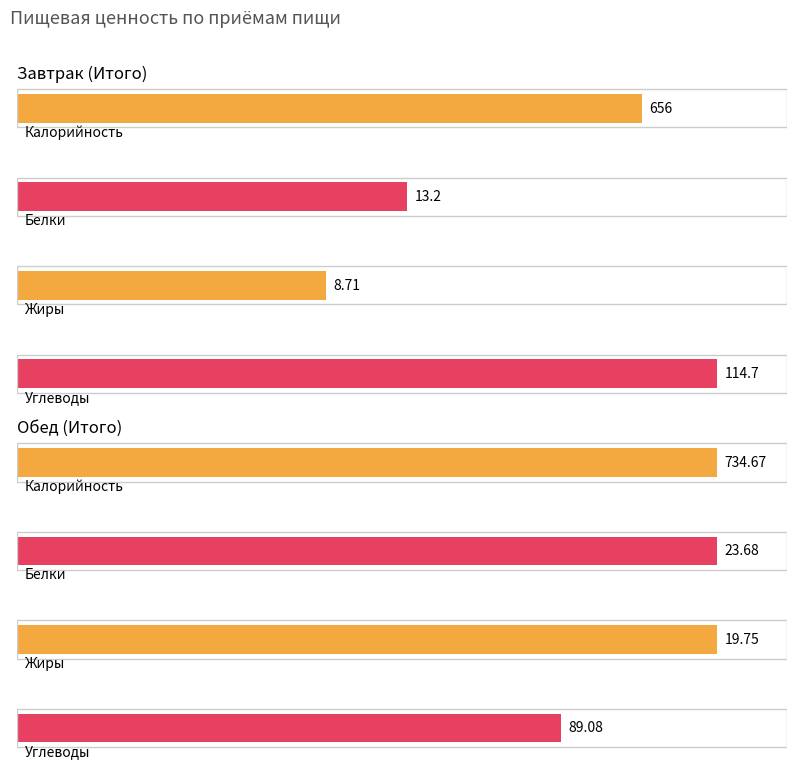

At which category is the sum across all series the highest?

Обед (Итого)